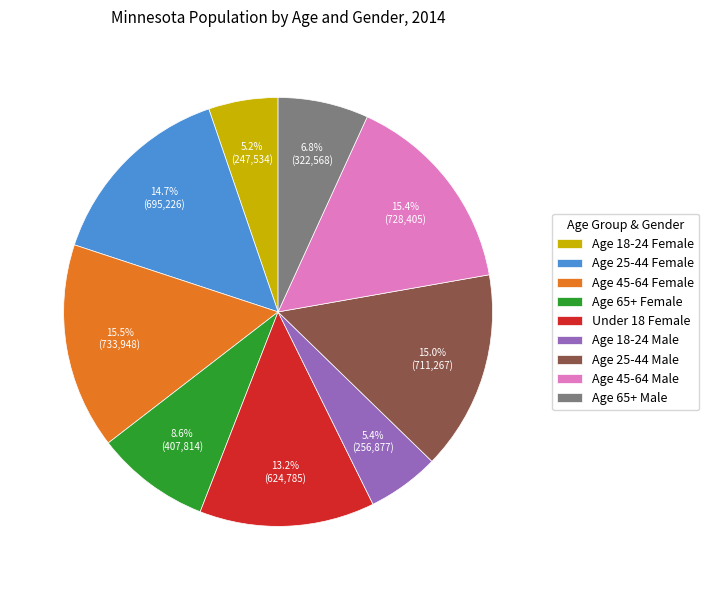

How many segments does this pie chart have?

9